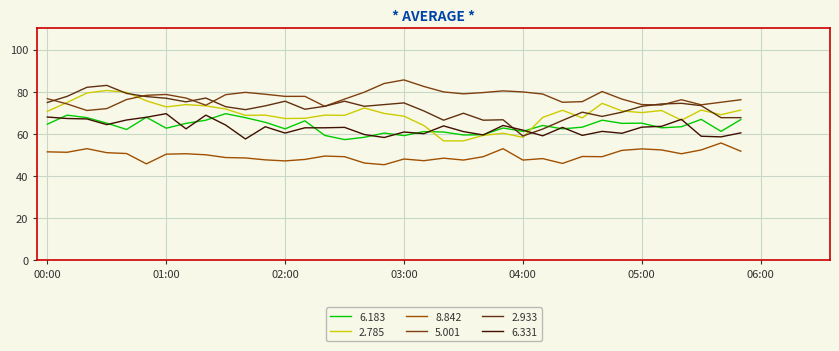

How many lines are shown in the chart?

6